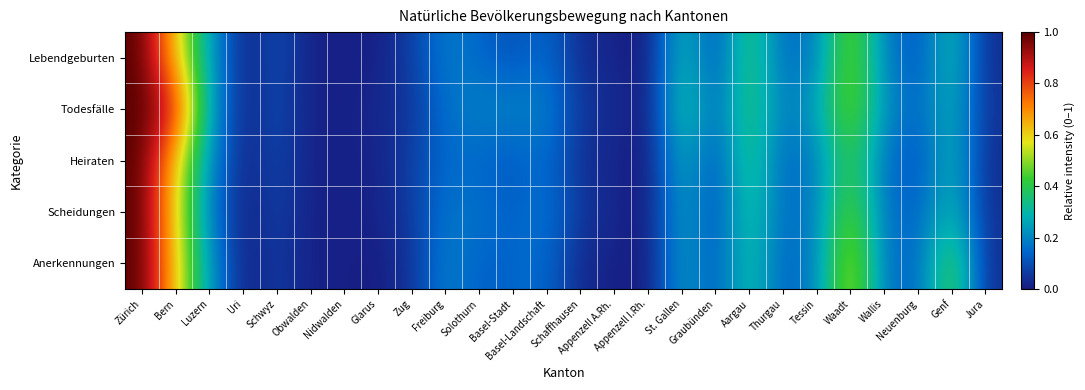

Between Graubünden and Basel-Stadt, which is larger?

Basel-Stadt